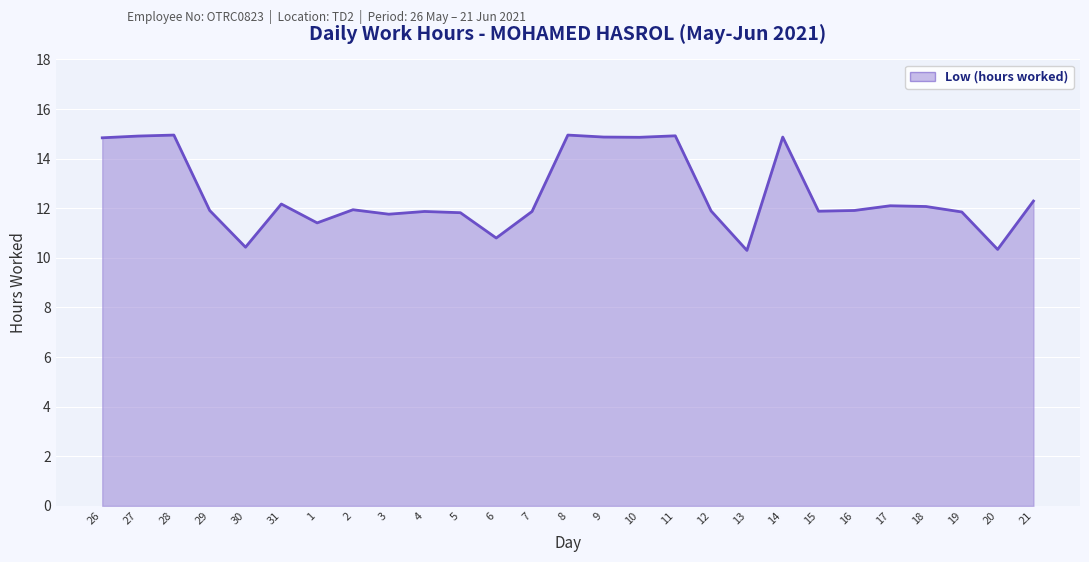

What is the sum of all values?

339.8